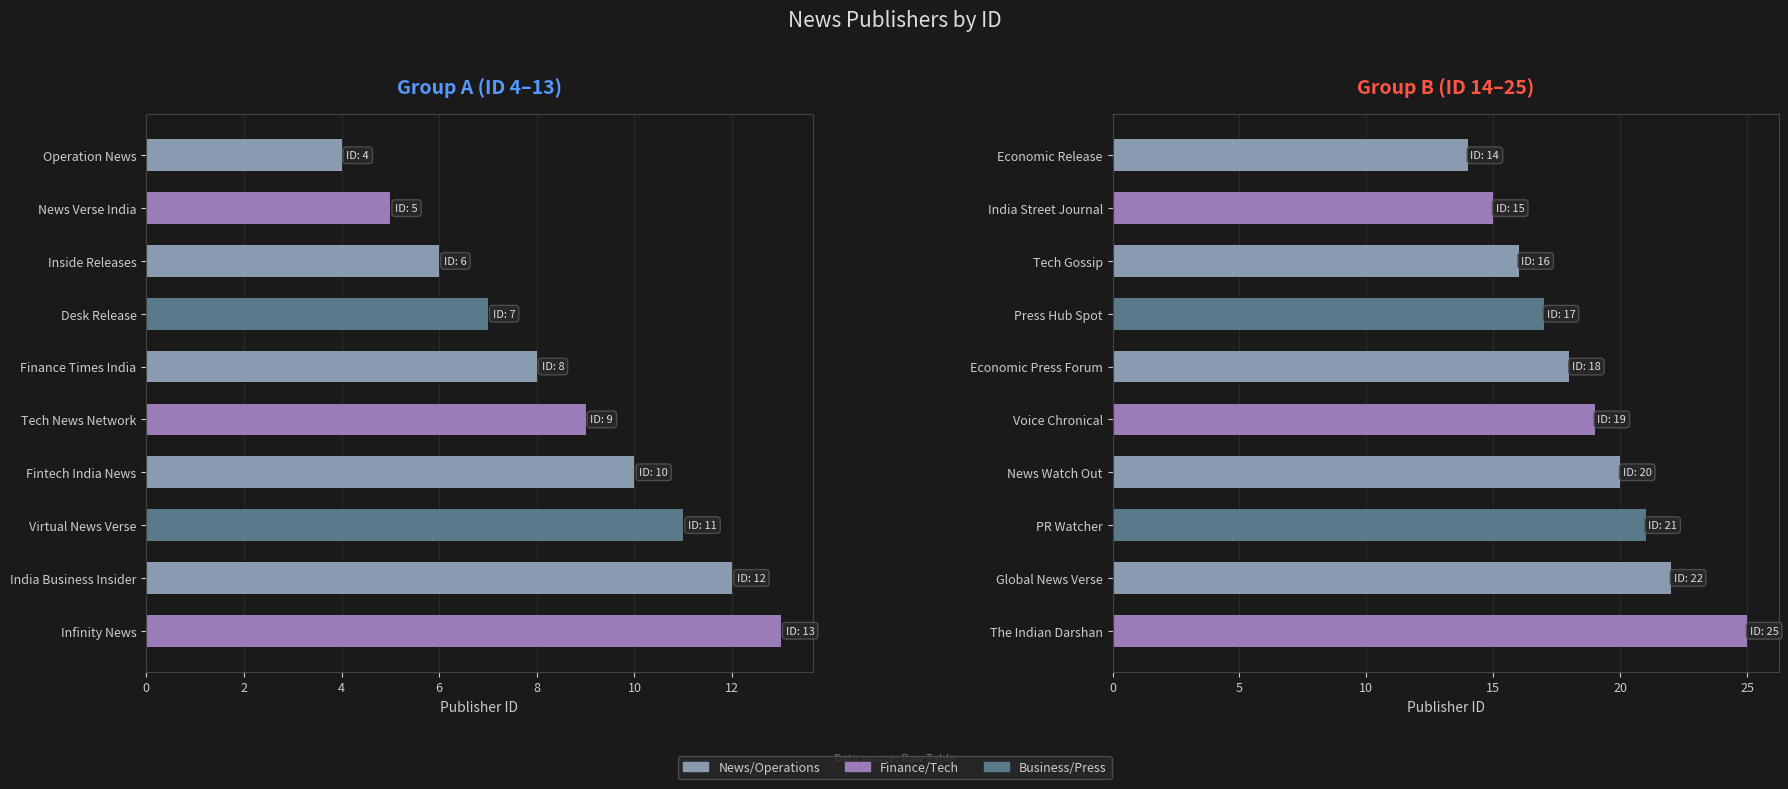

List the series in order of their overall mean, highest first.

Group B, Group A